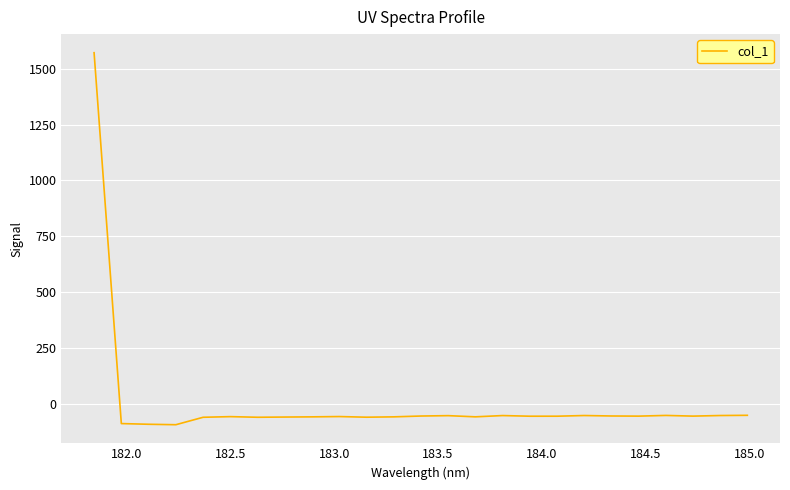

What is the smallest value displayed?

-95.0